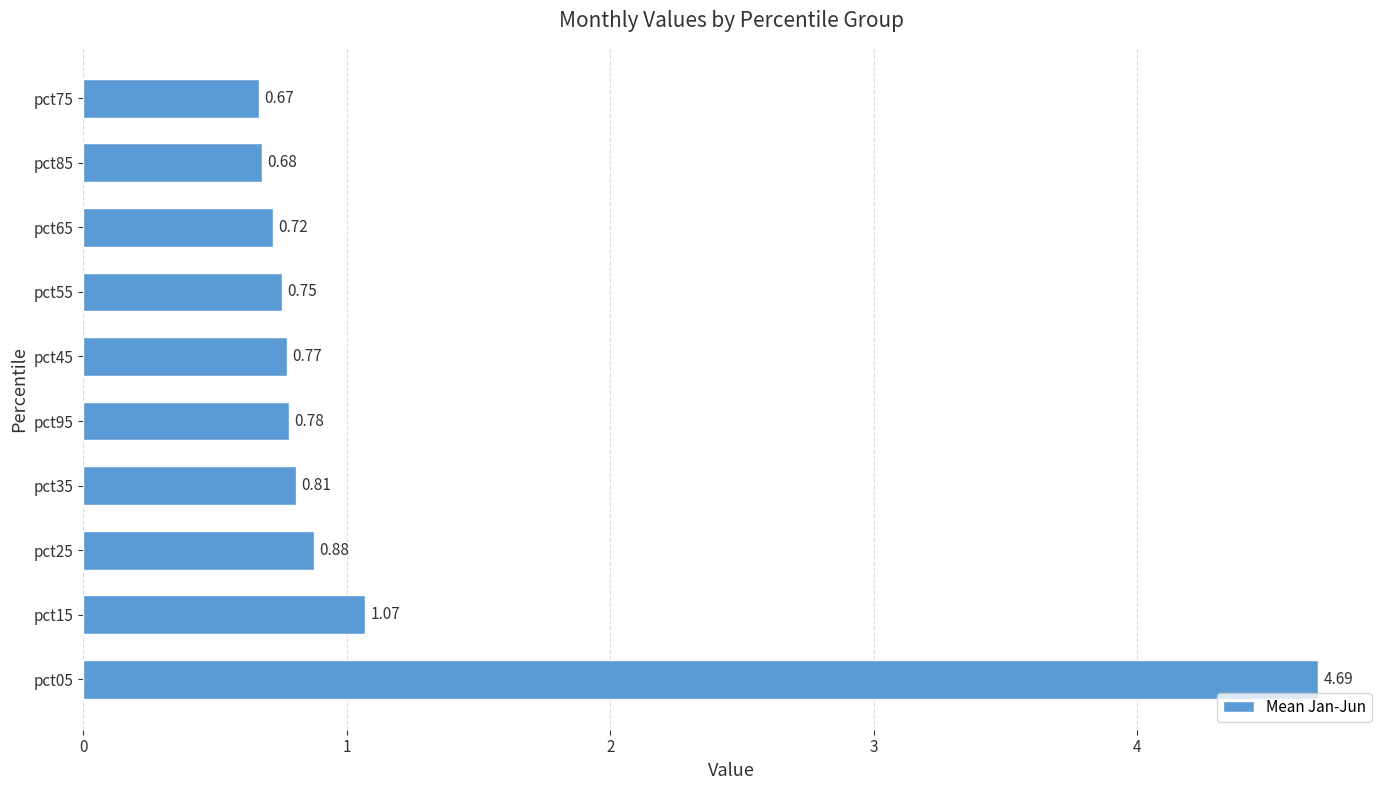

What is the change in value from pct05 to pct55?

-3.9